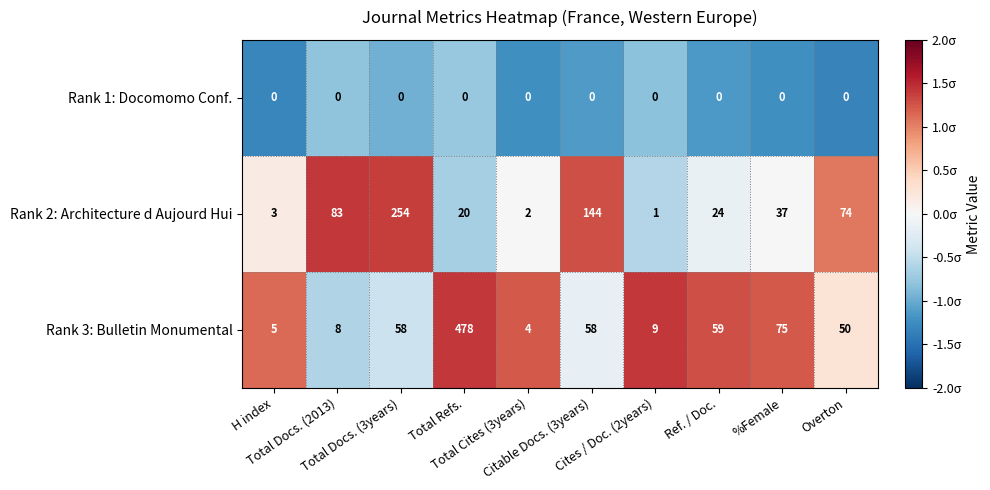

What is the difference between the highest and lowest values at H index?

5